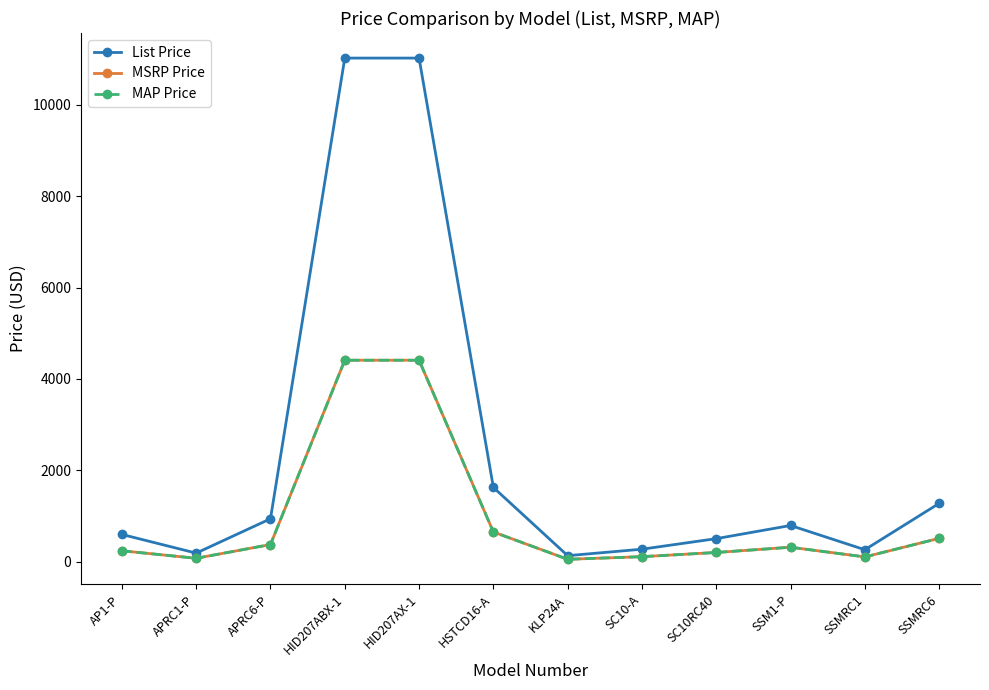

True or false: List Price and MSRP Price cross at least once.

False